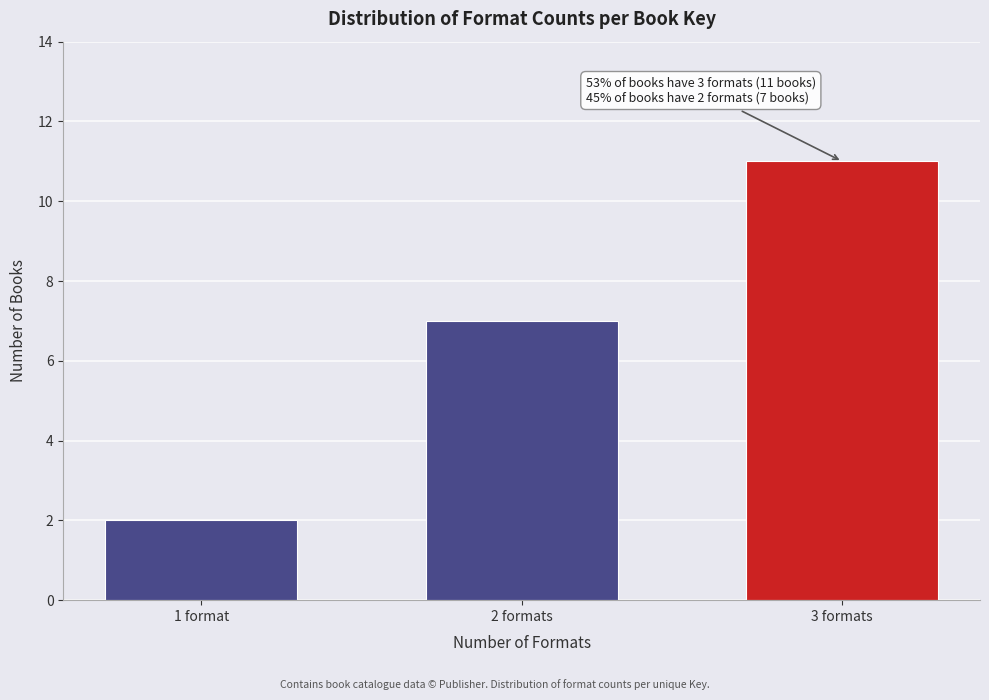

Reading left to right, what are all the values shown in this chart?

1 format=2	2 formats=7	3 formats=11